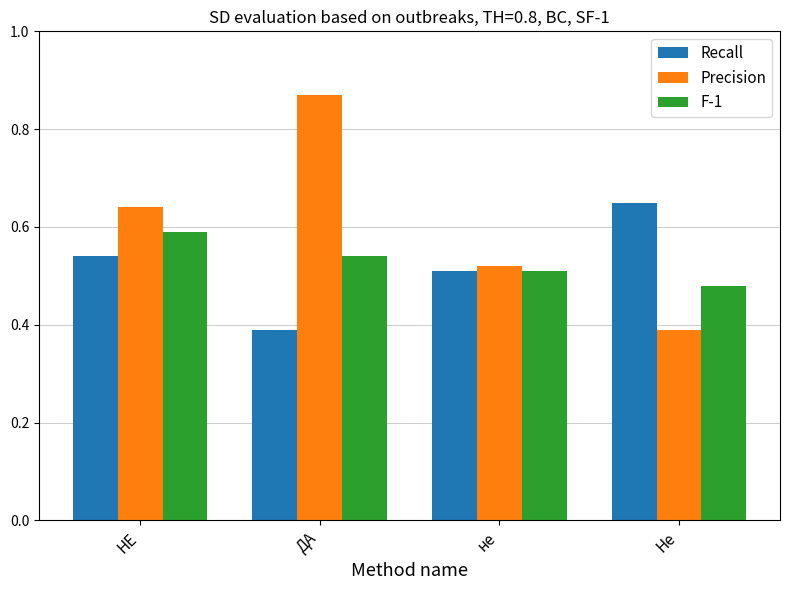

Which label corresponds to the largest value in the chart?

ДА